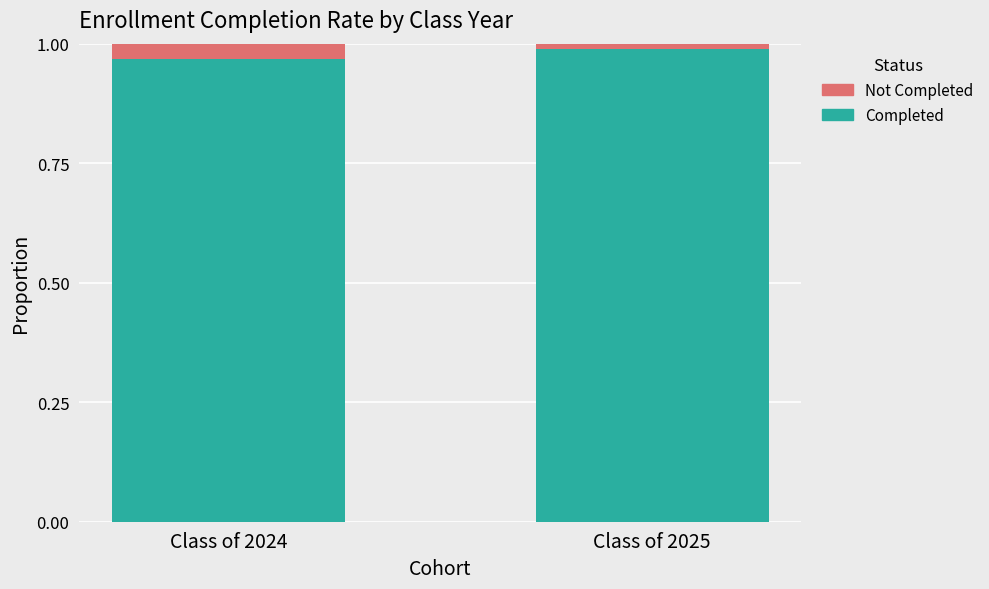

Is it true that Completed equals 1.4 at Class of 2024?

False